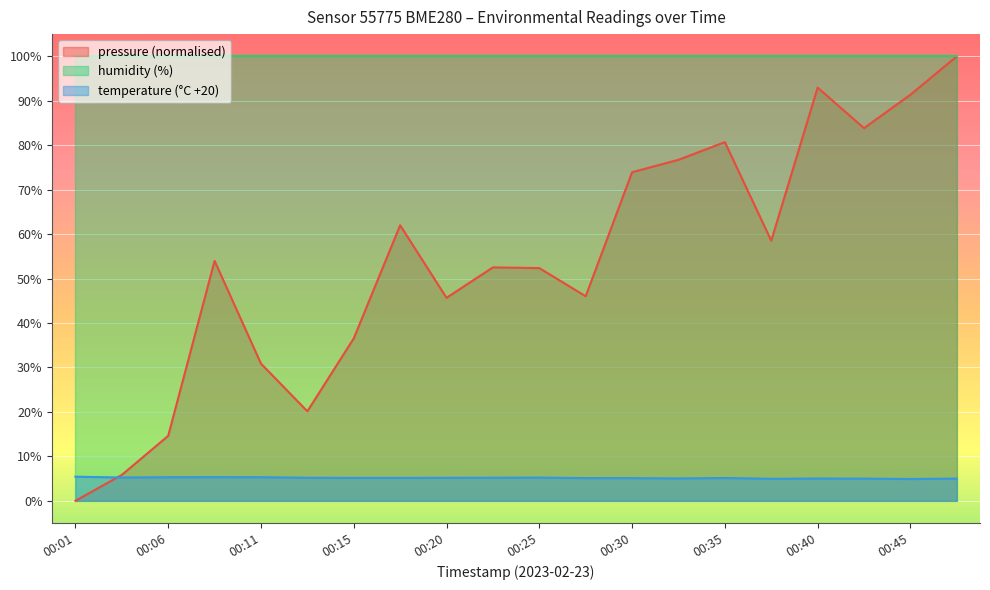

At which label does pressure first exceed 53?

00:08